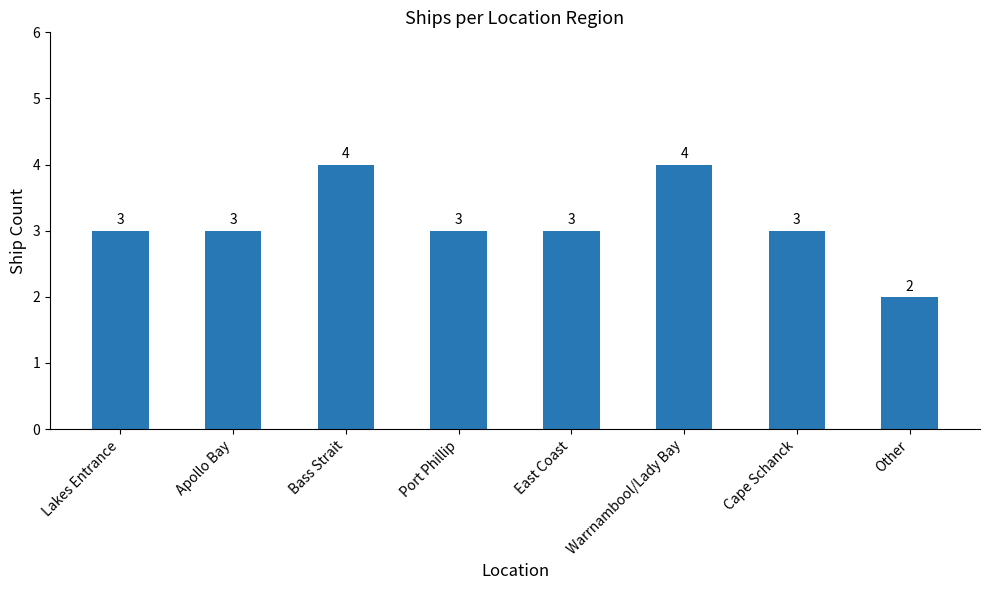

What is the greatest value displayed?

4